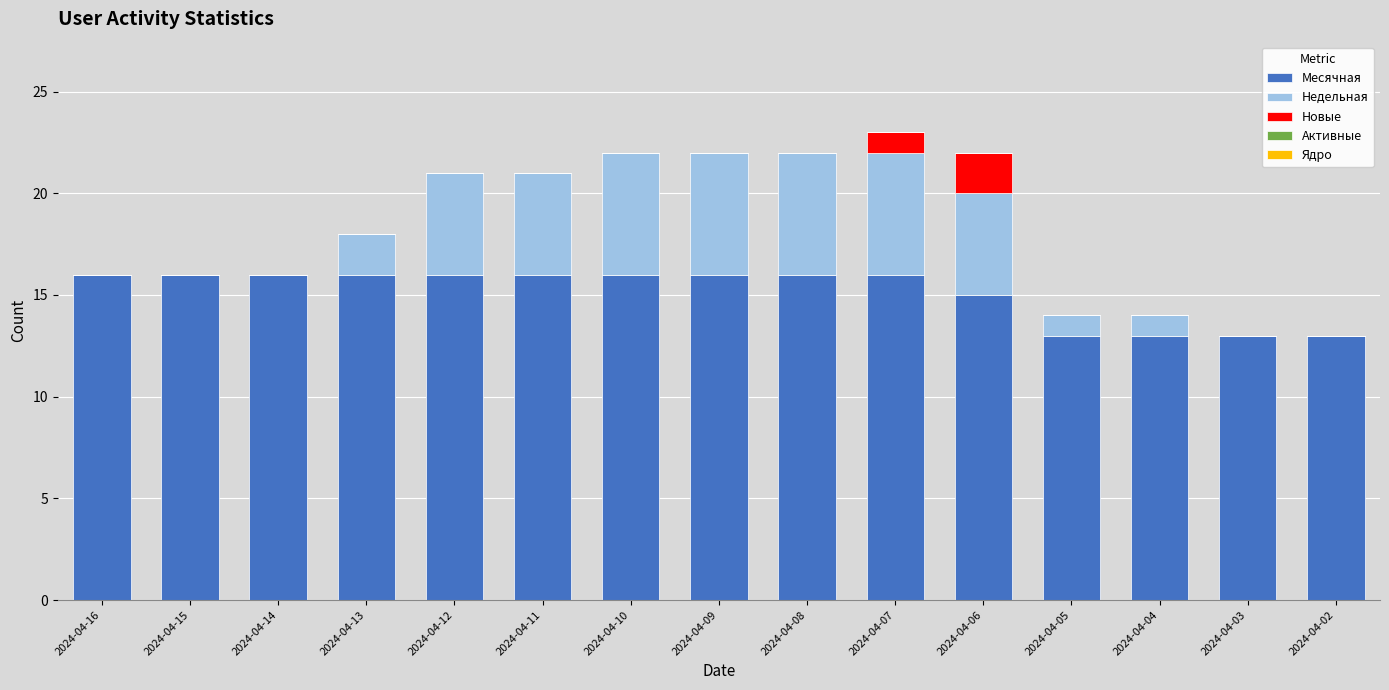

Does the chart contain stacked bars?

Yes